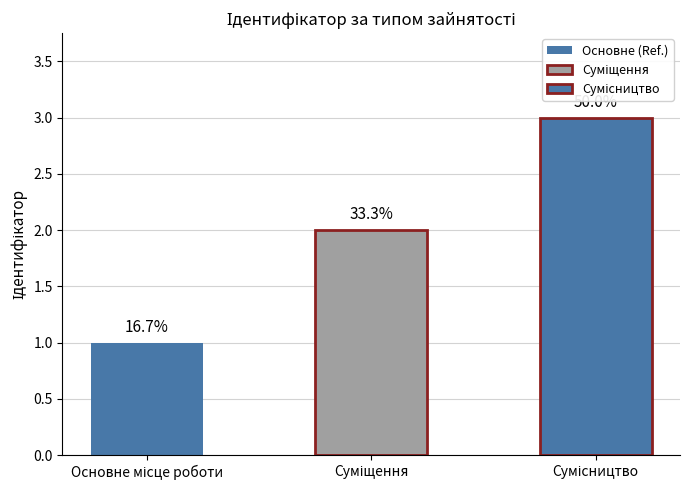

List the labels in order of value, largest first.

Сумісництво, Суміщення, Основне місце роботи